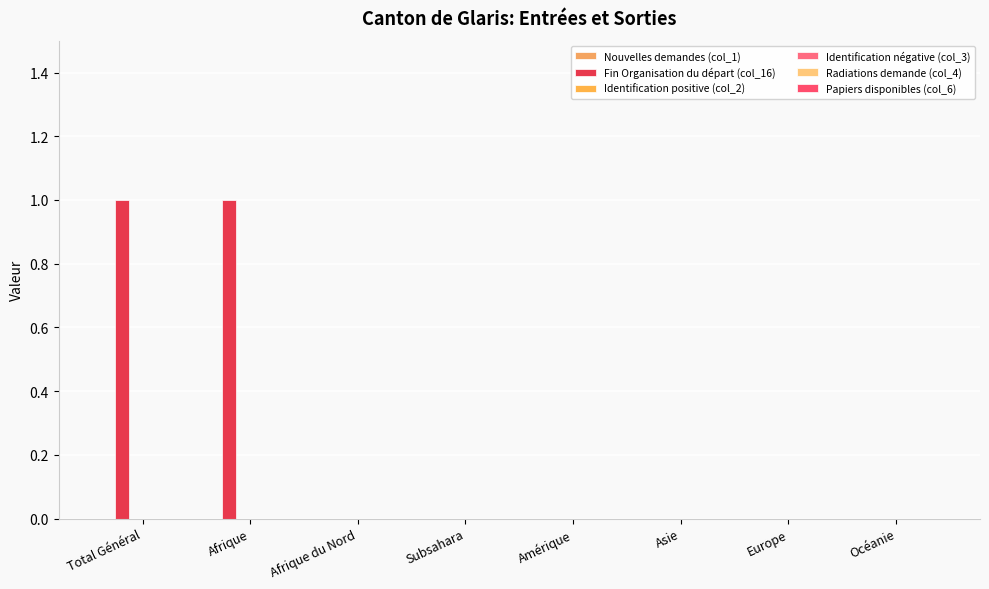

What is the label of the 8th bar from the left?

Océanie